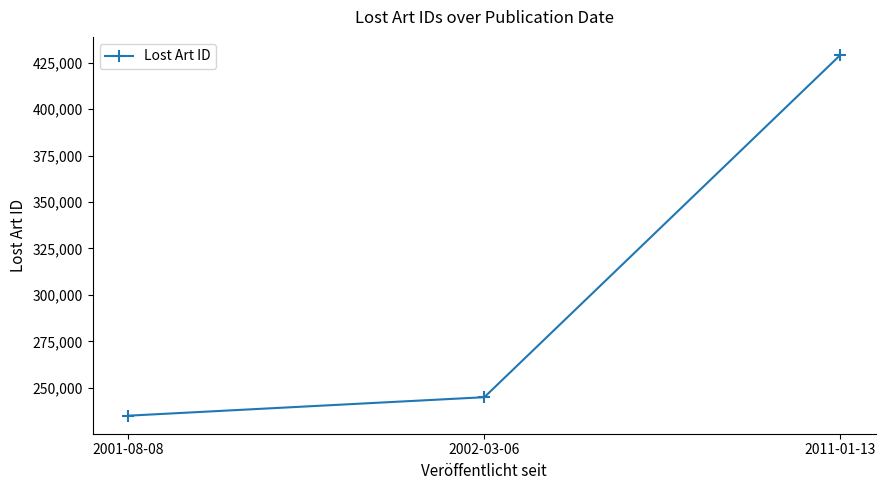

The chart shows a value of 306988 at 2001-08-08. True or false?

False